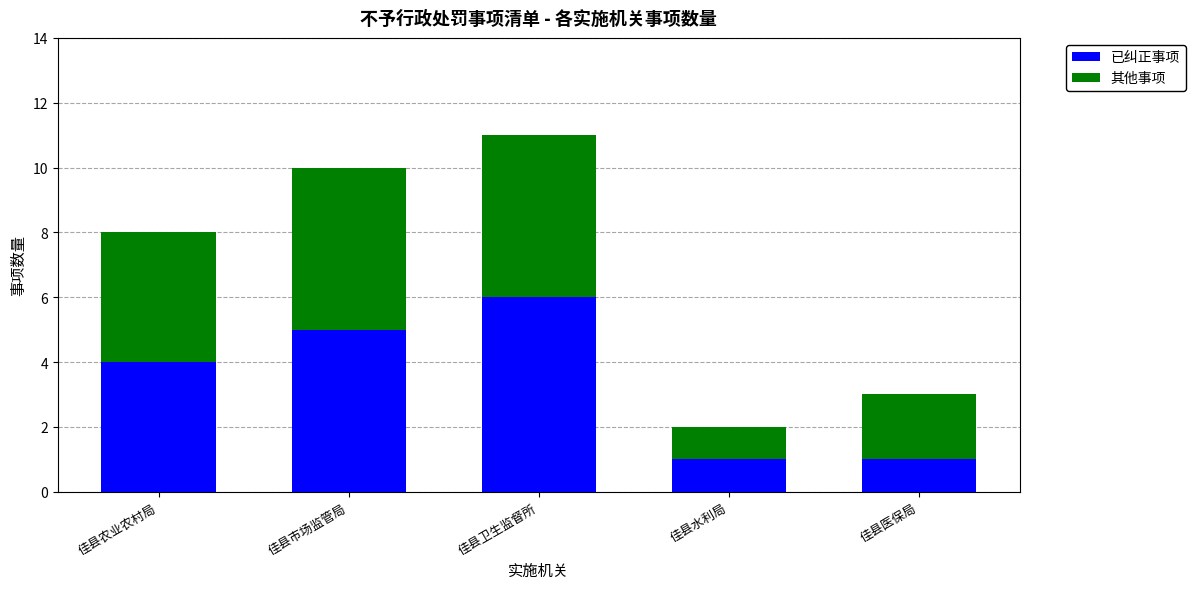

How many 已纠正事项 values are between 1 and 5?

4